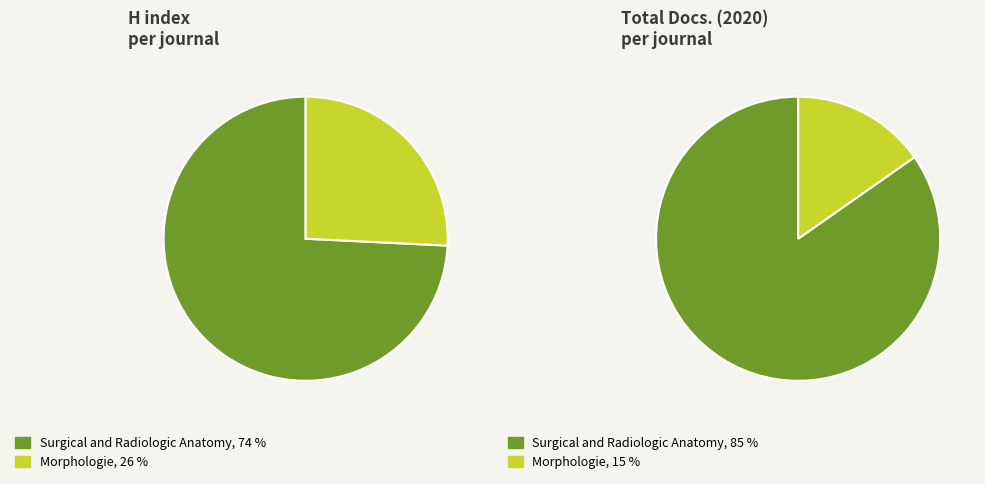

Is it true that Morphologie is 21% of the pie?

False